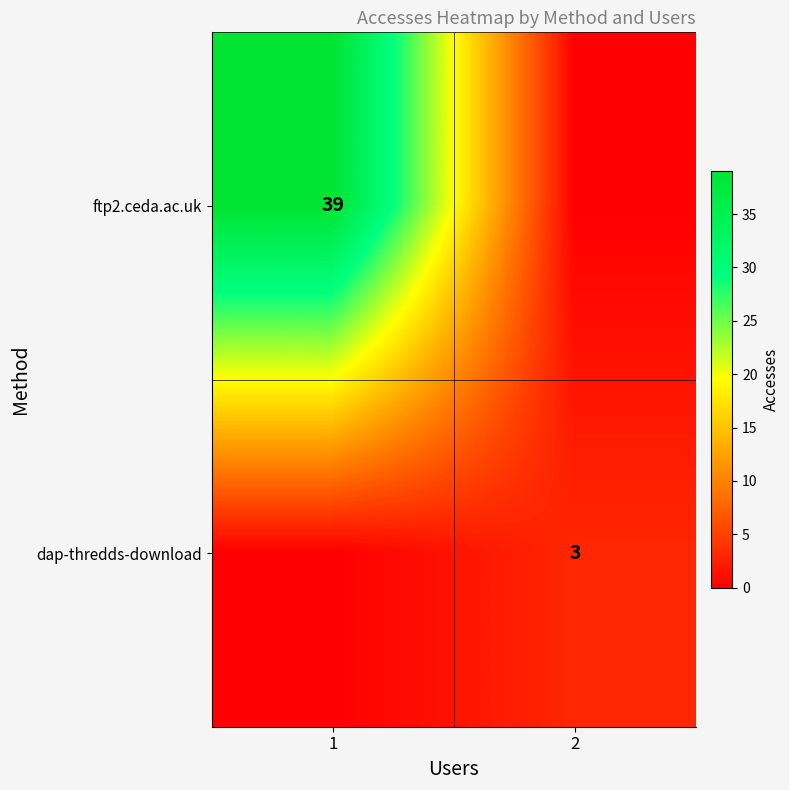

Count the dap-thredds-download values in the range 0 to 3.

2